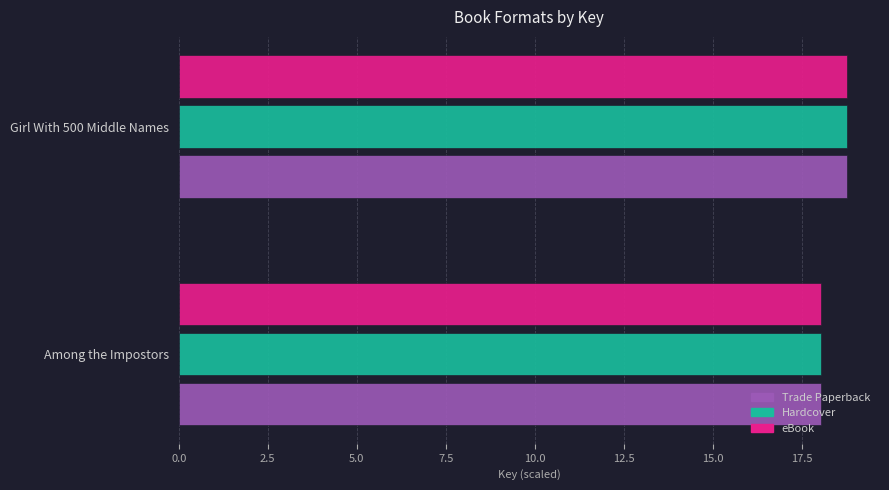

What is the average value of the eBook series?

18.4